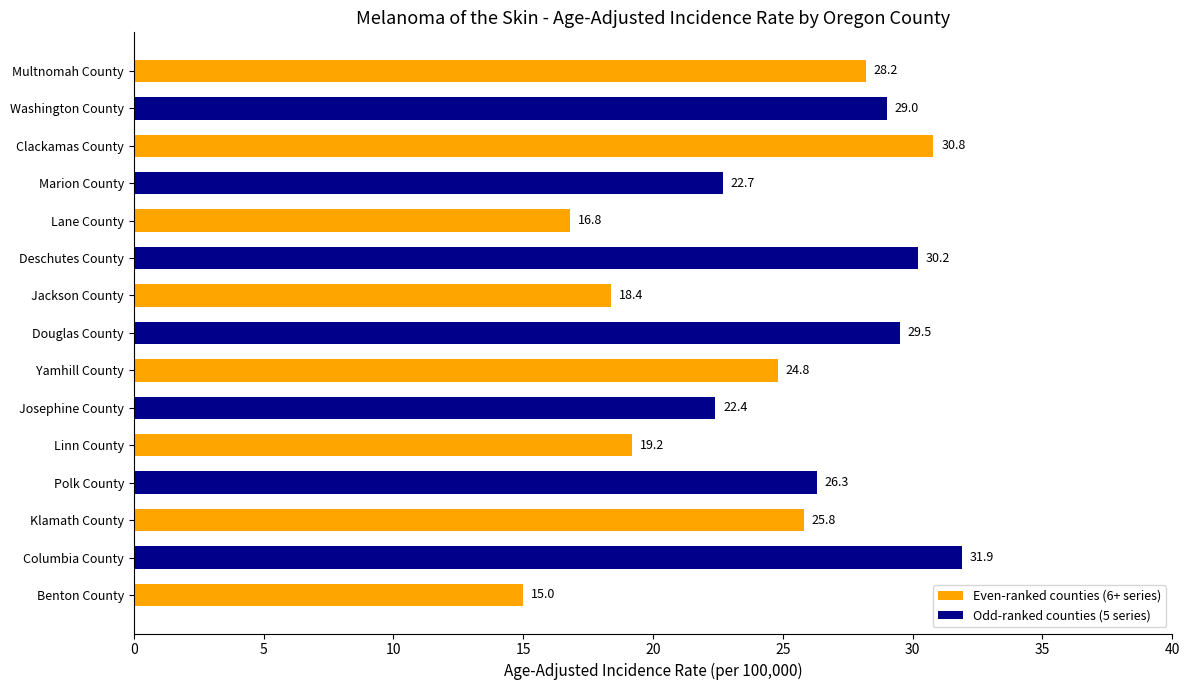

What is the label of the 2nd bar from the top?

Washington County